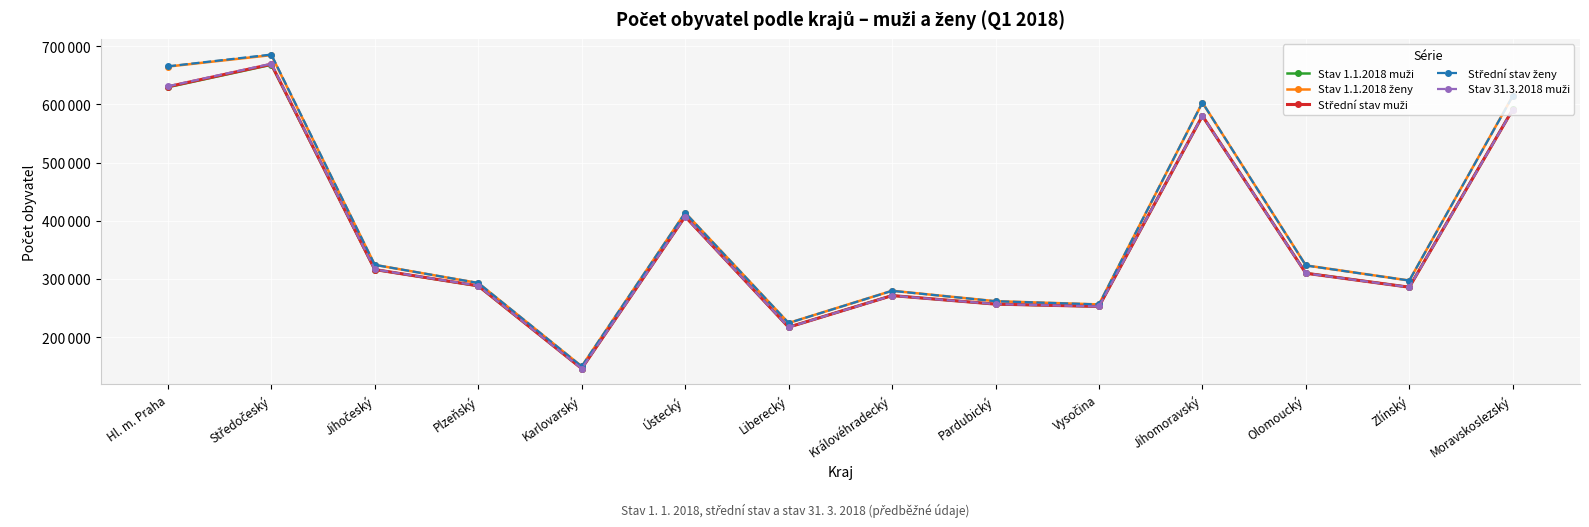

What is the label of the 13th point from the right?

Středočeský